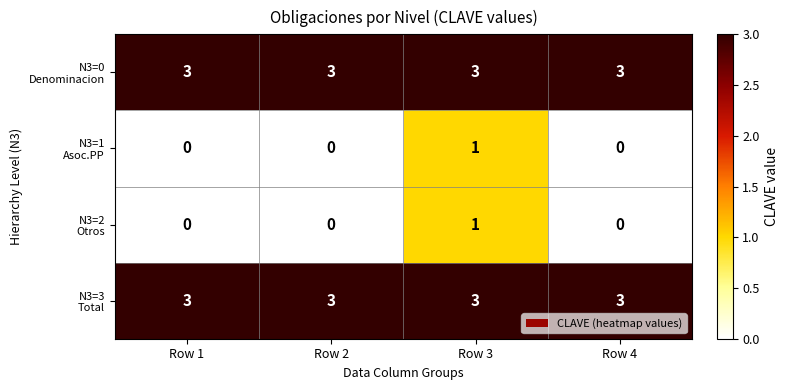

What is the spread (max minus min) of values at Row 1?

3